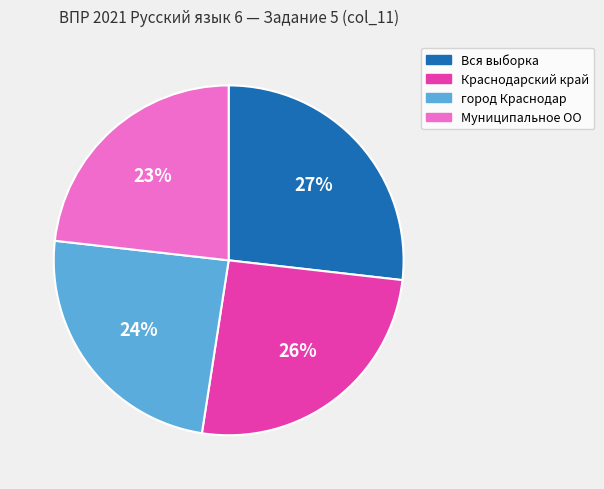

What is the largest slice in the pie chart?

Вся выборка